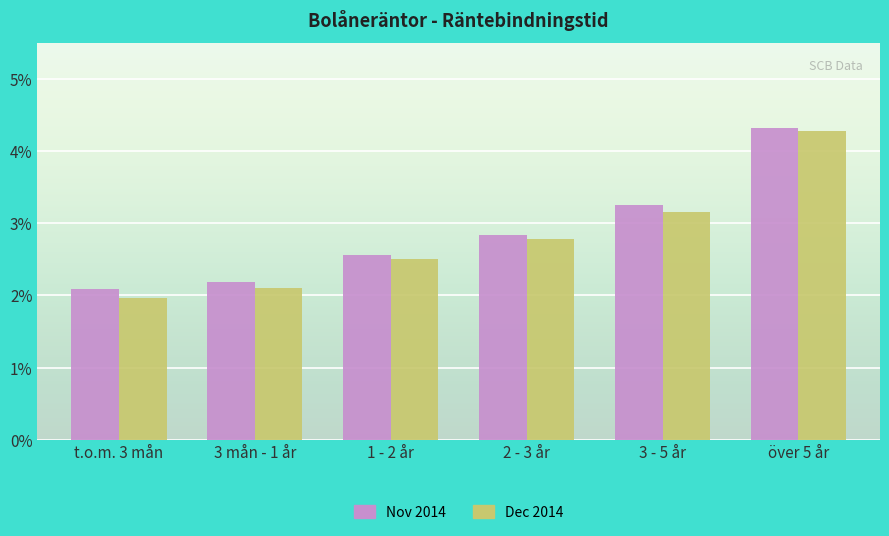

What is the minimum value shown in the chart?

2.0